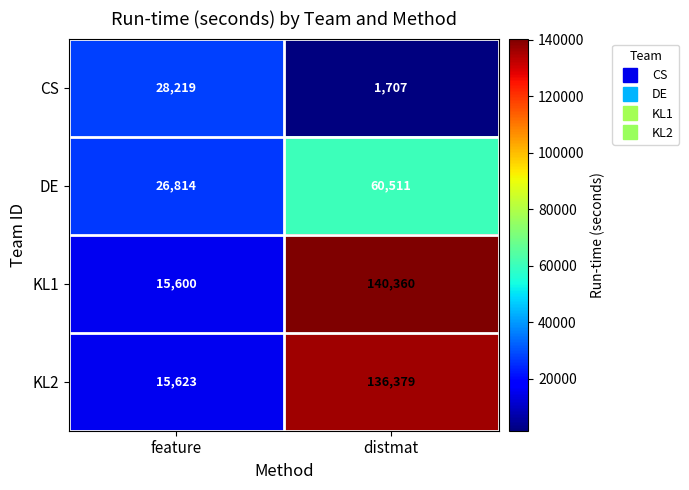

How many categories are shown in the chart?

2